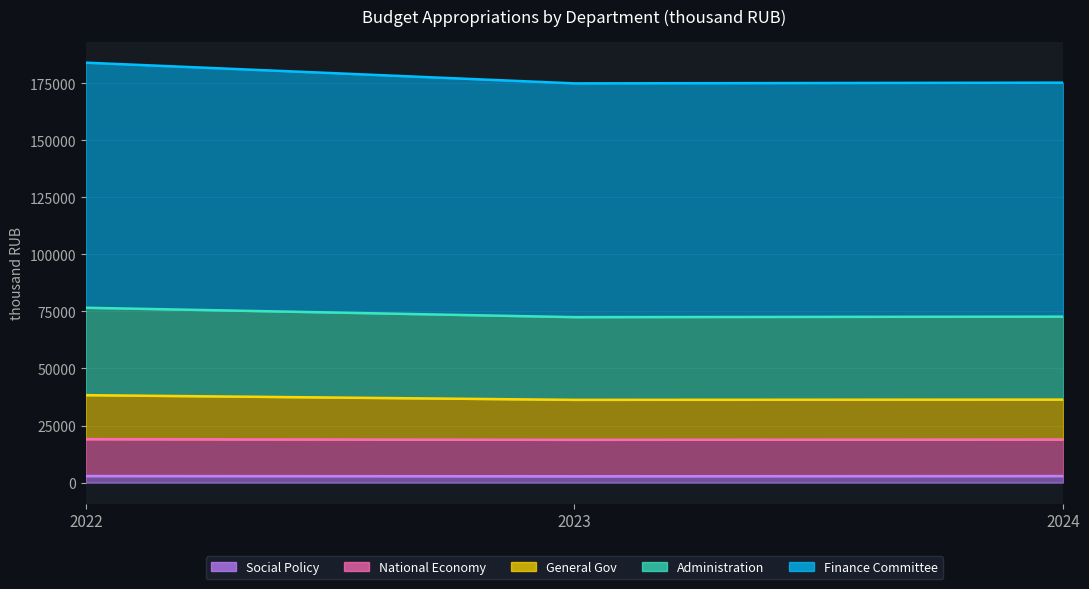

The value of Finance Committee at 2022 is 286640.7. True or false?

False